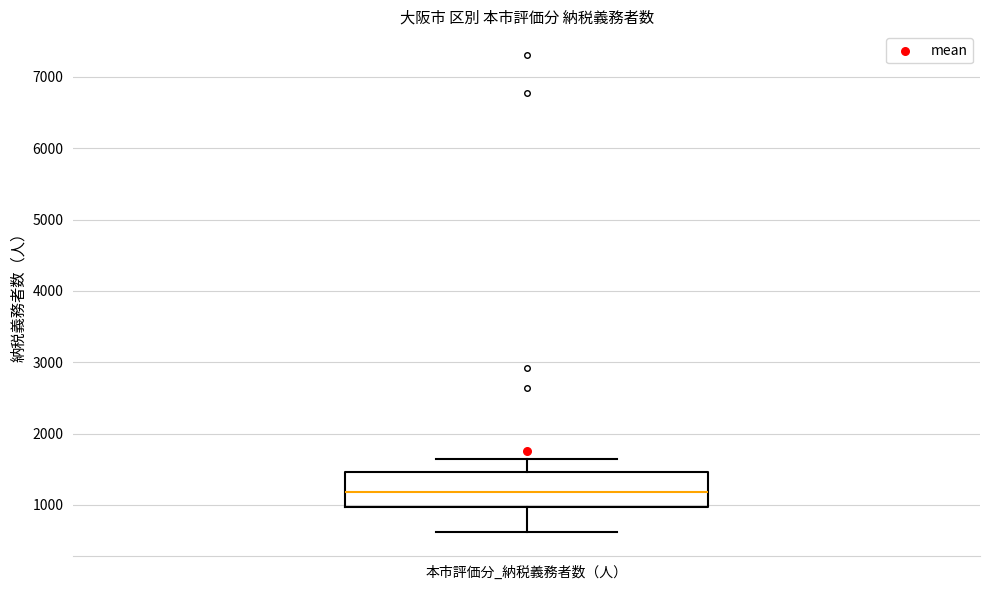

Read this box plot against the y-axis: the position of the median line, the range covered by the box, and the ends of both whiskers. The values are not printed on the chart, so give them approximately, as read against the axis.

median 1200, box 1000 to 1500, whiskers 600 to 1600